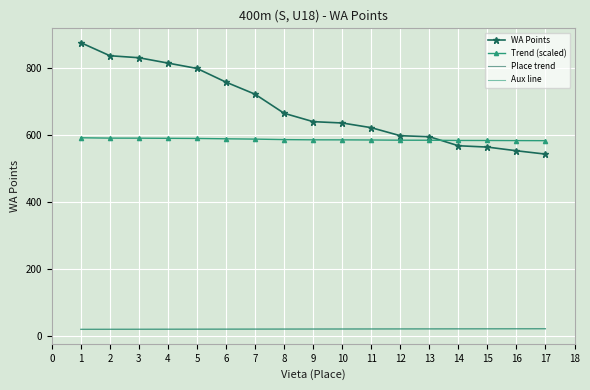

What is the average value of the Aux line series?

21.4